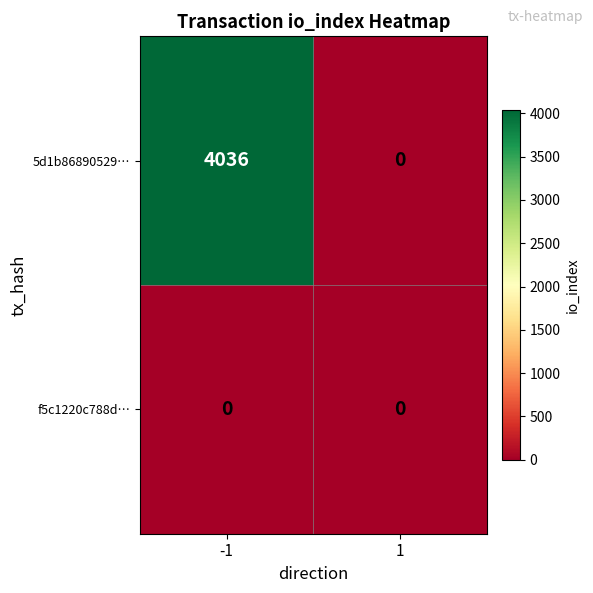

The 5d1b86890529… series shows 2588 at 1. True or false?

False